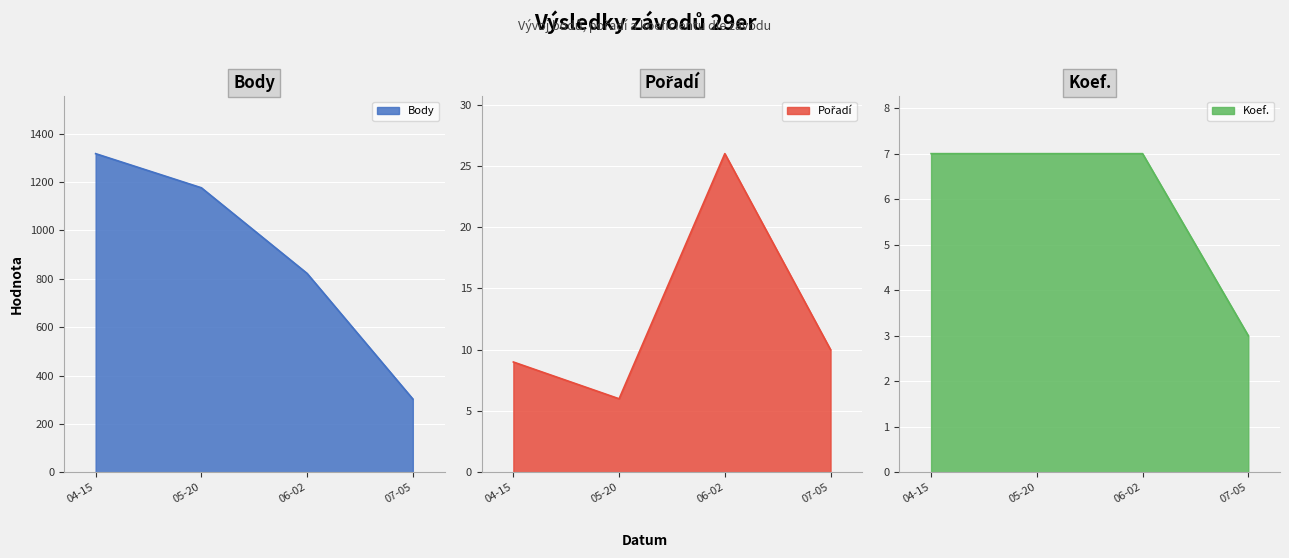

Reading left to right, list all the values displayed in this chart.

Body: 1317	1176	822	303
Pořadí: 9	6	26	10
Koef.: 7	7	7	3